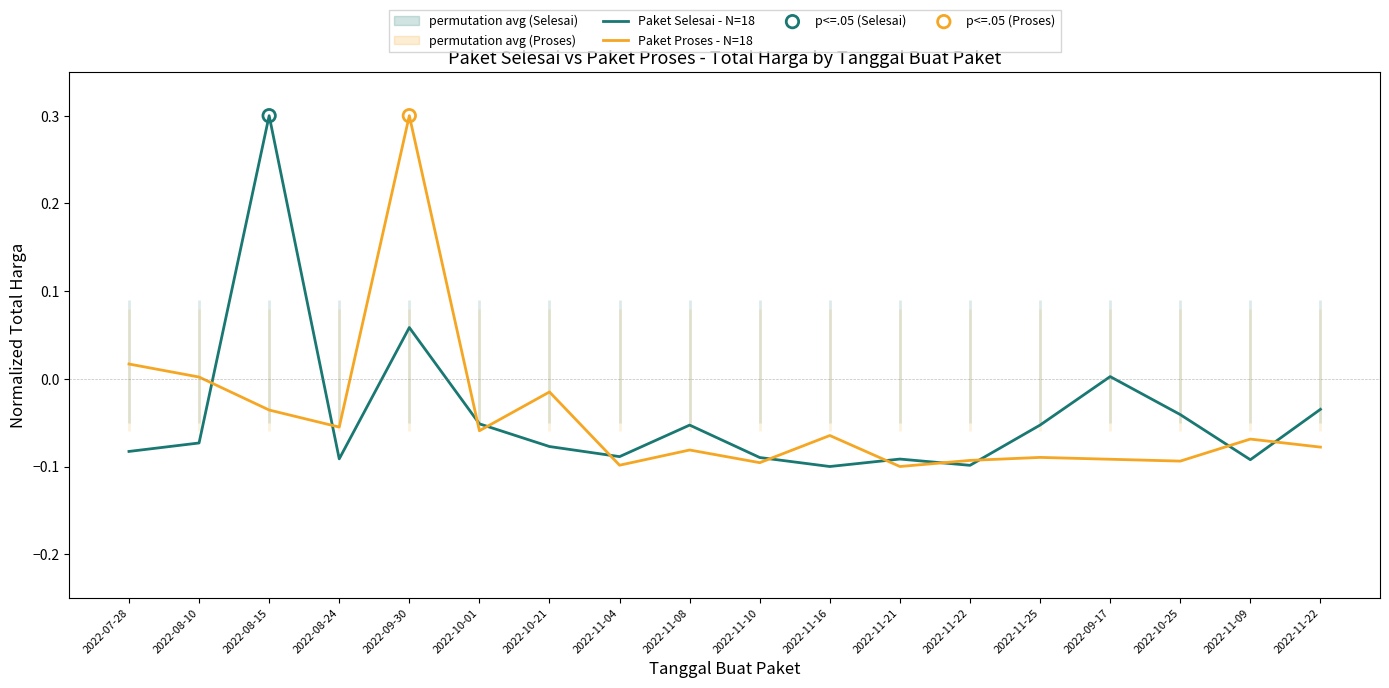

Is the value of Paket Proses - N=18 at 2022-10-25 greater than the value of Paket Selesai - N=18 at 2022-11-09?

No